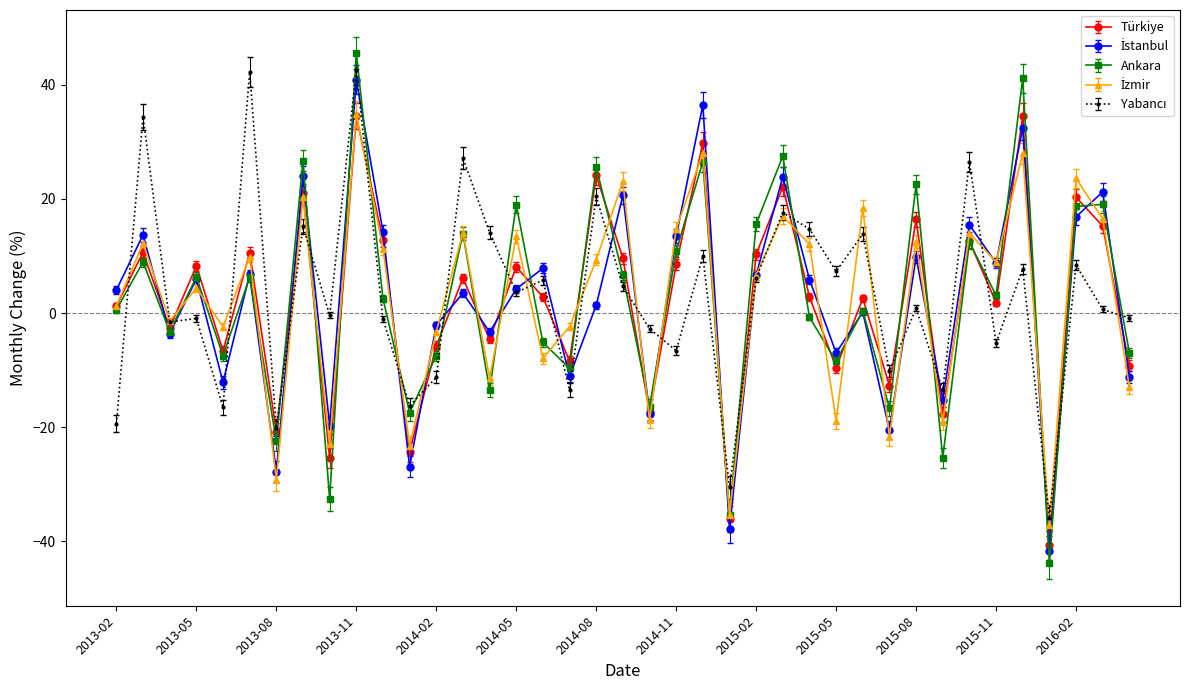

Which series has the widest spread of values?

Ankara